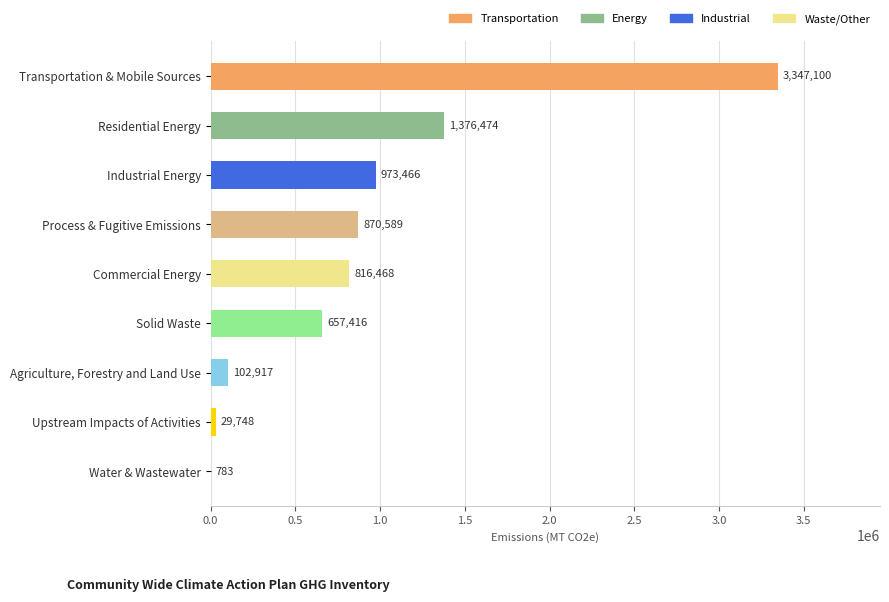

At which label is the value closest to 1673941?

Residential Energy